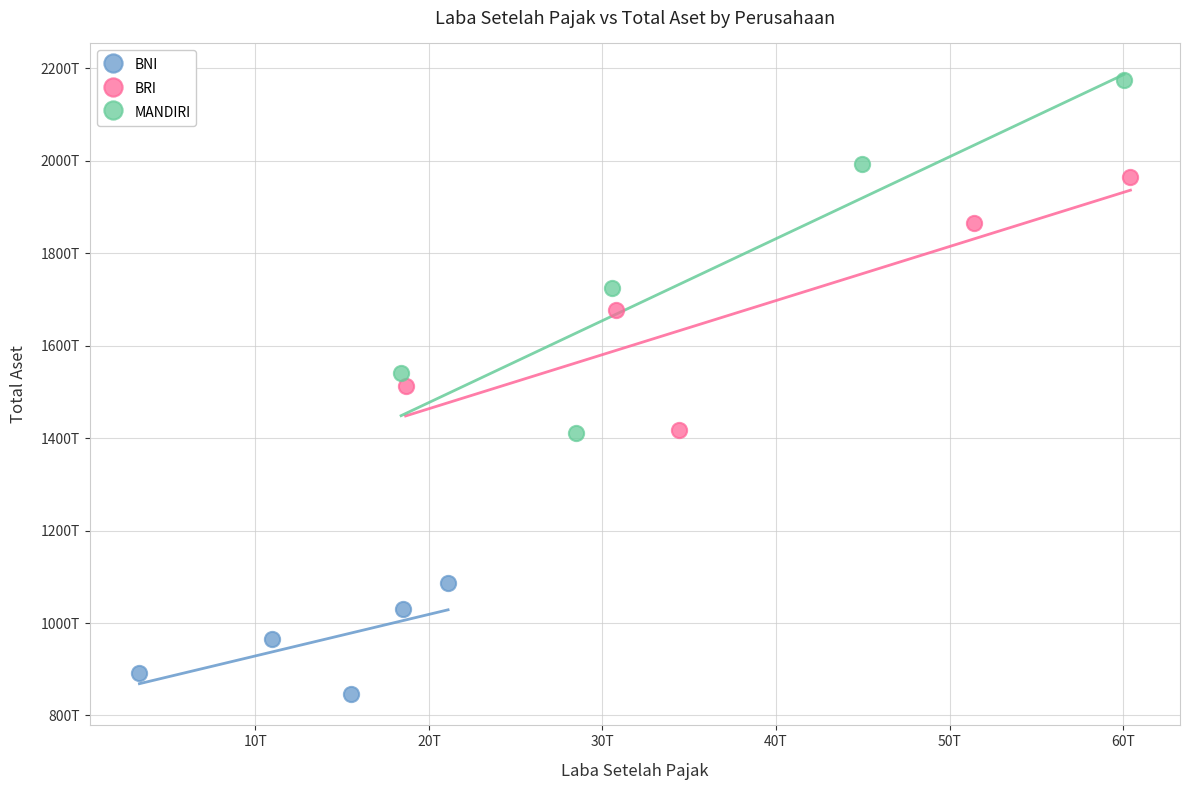

Which series has the widest spread of Y values?

MANDIRI